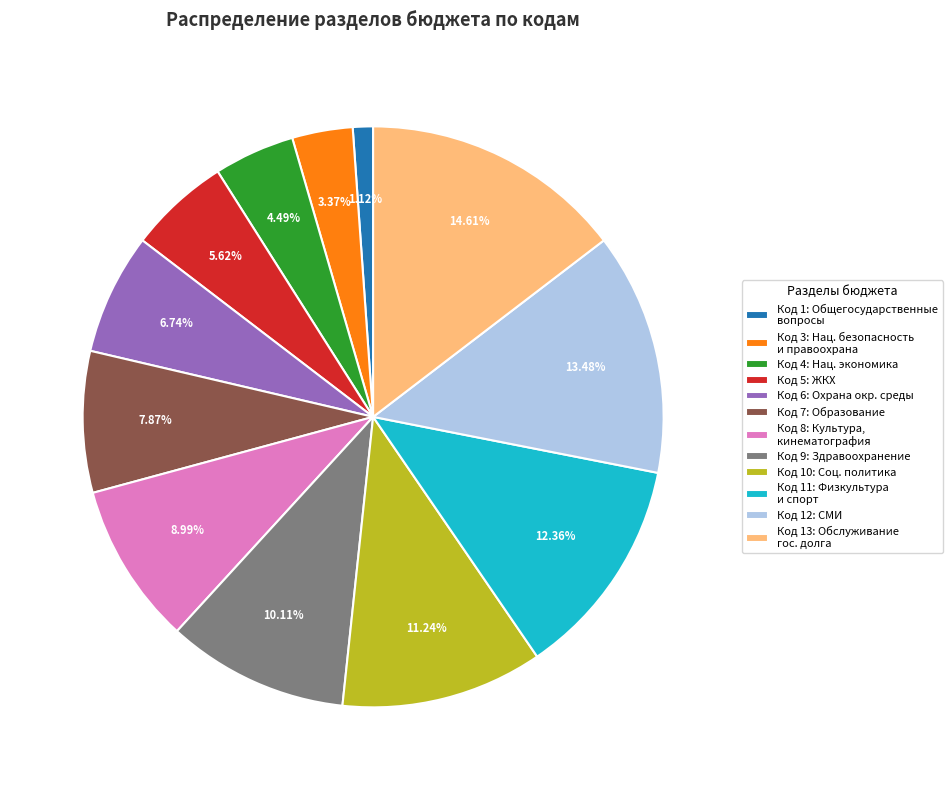

Rank the categories by value from highest to lowest.

Код 13: Обслуживание гос. долга, Код 12: СМИ, Код 11: Физкультура и спорт, Код 10: Соц. политика, Код 9: Здравоохранение, Код 8: Культура, кинематография, Код 7: Образование, Код 6: Охрана окр. среды, Код 5: ЖКХ, Код 4: Нац. экономика, Код 3: Нац. безопасность и правоохрана, Код 1: Общегосударственные вопросы